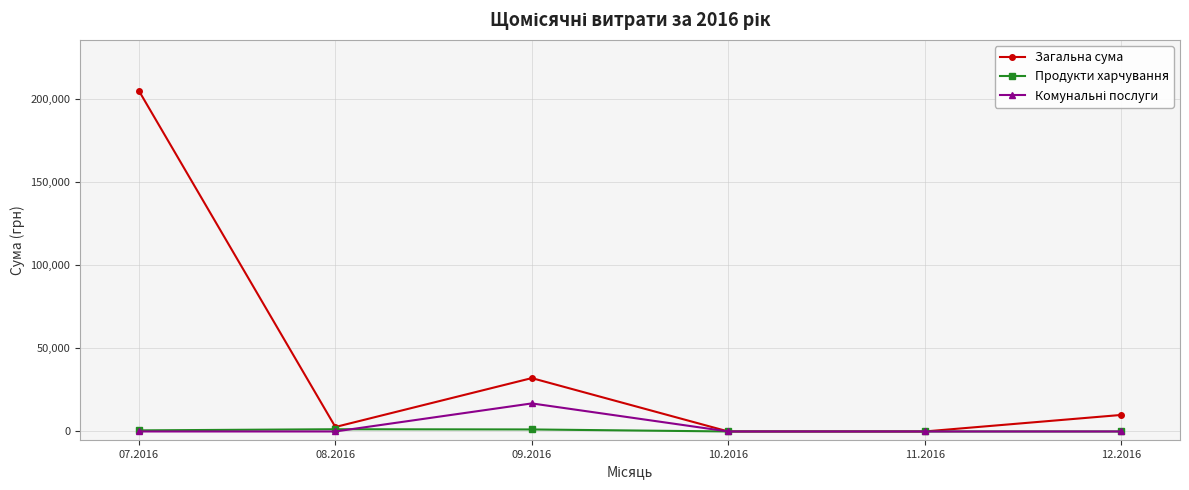

What is the difference between the Продукти харчування values at 10.2016 and 07.2016?

655.0